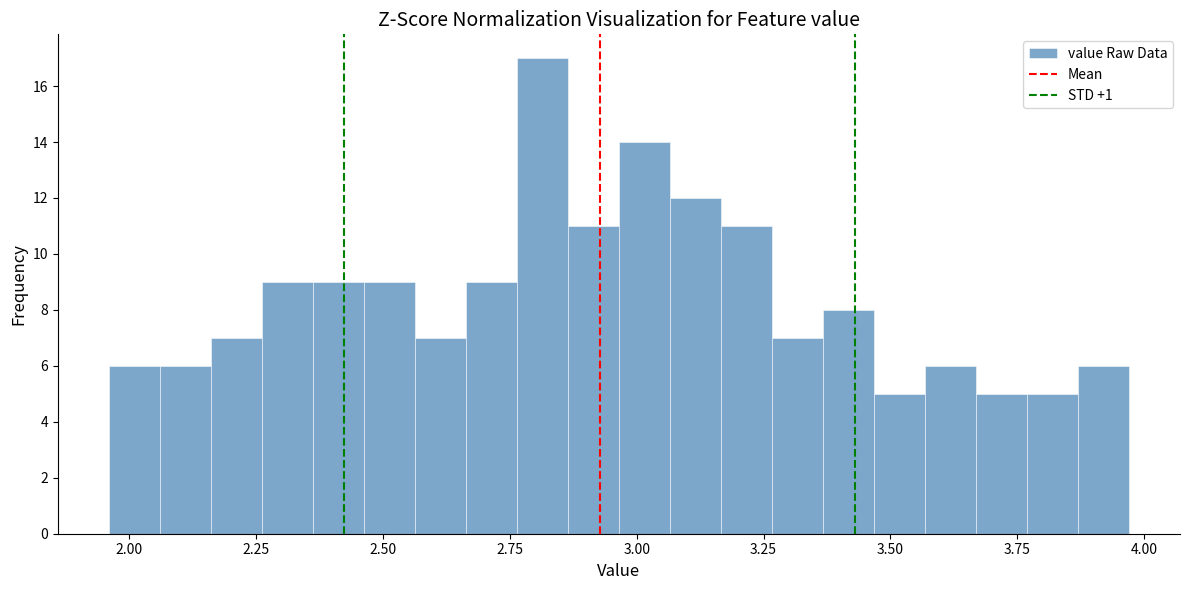

Read against the x-axis, roughly where is the centre of the tallest bar?

2.80